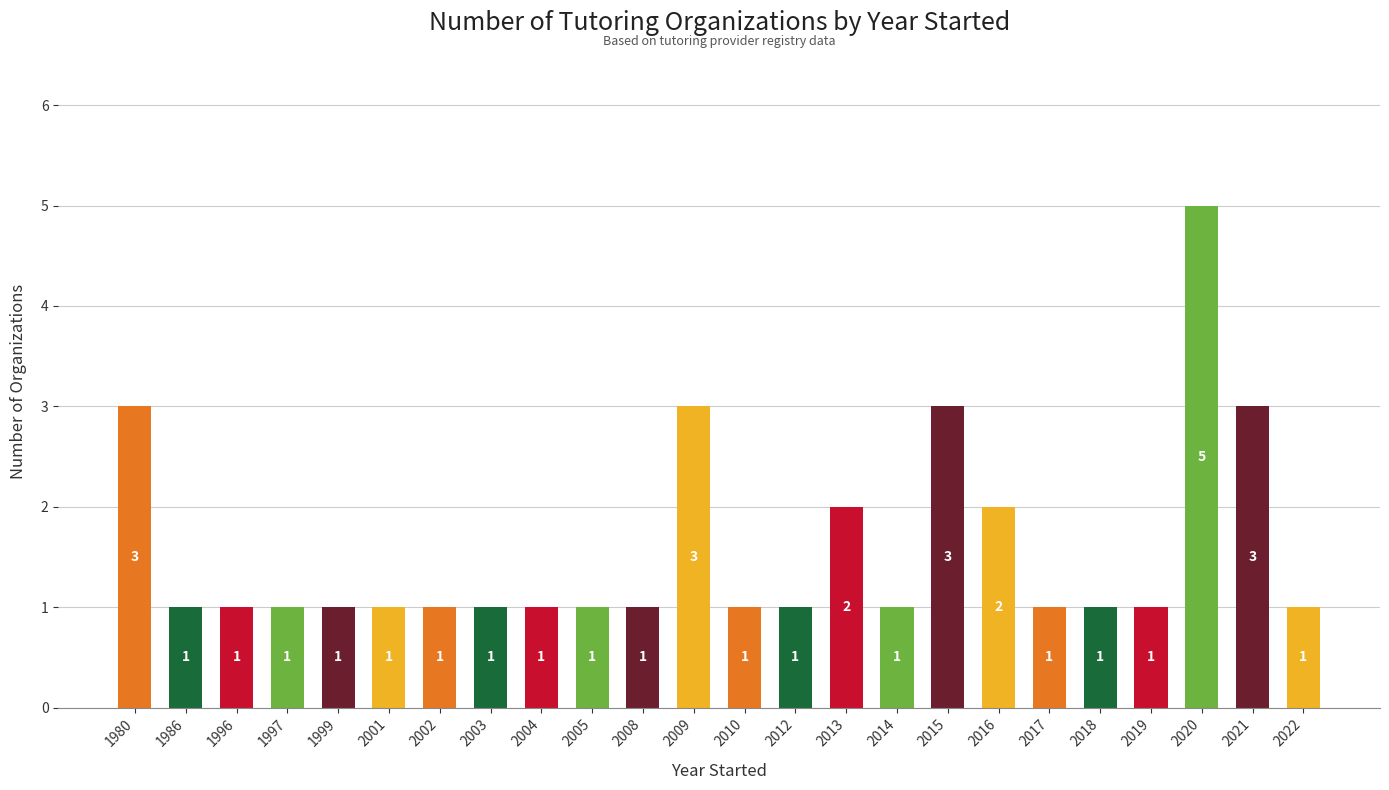

Are the bars grouped side by side (vs. stacked)?

No